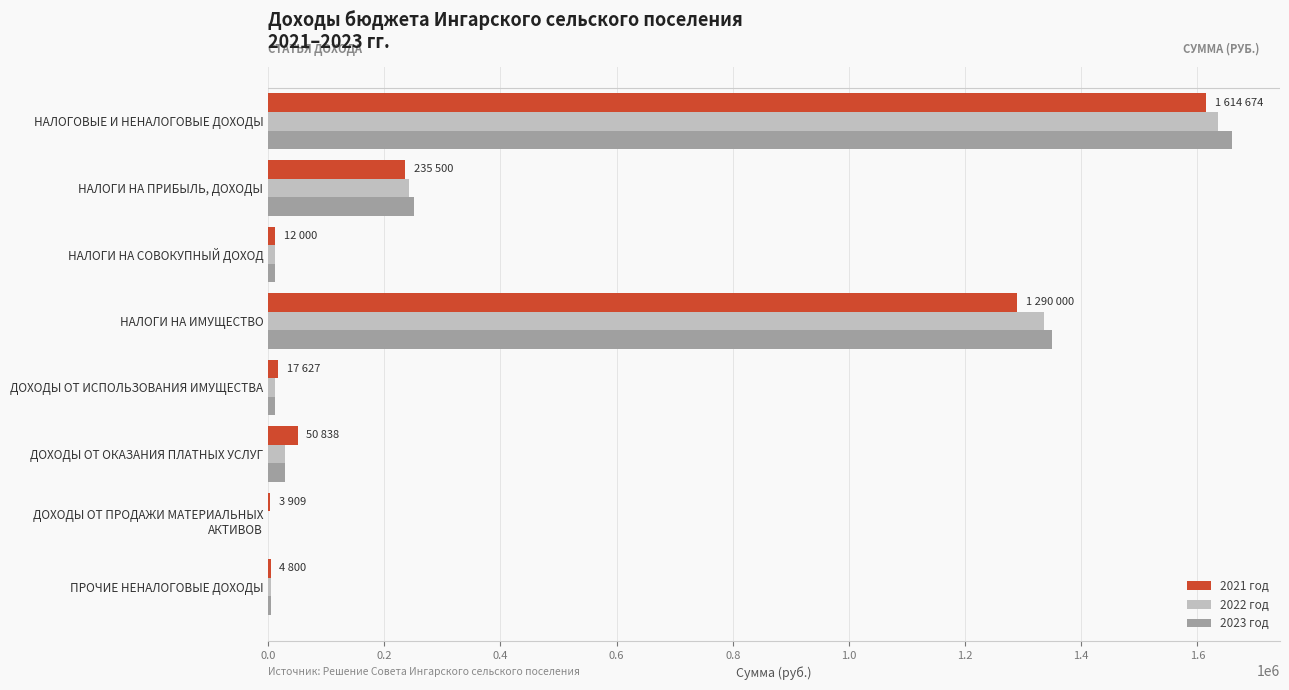

Where is 2022 год nearest to the value 818030?

НАЛОГИ НА ИМУЩЕСТВО